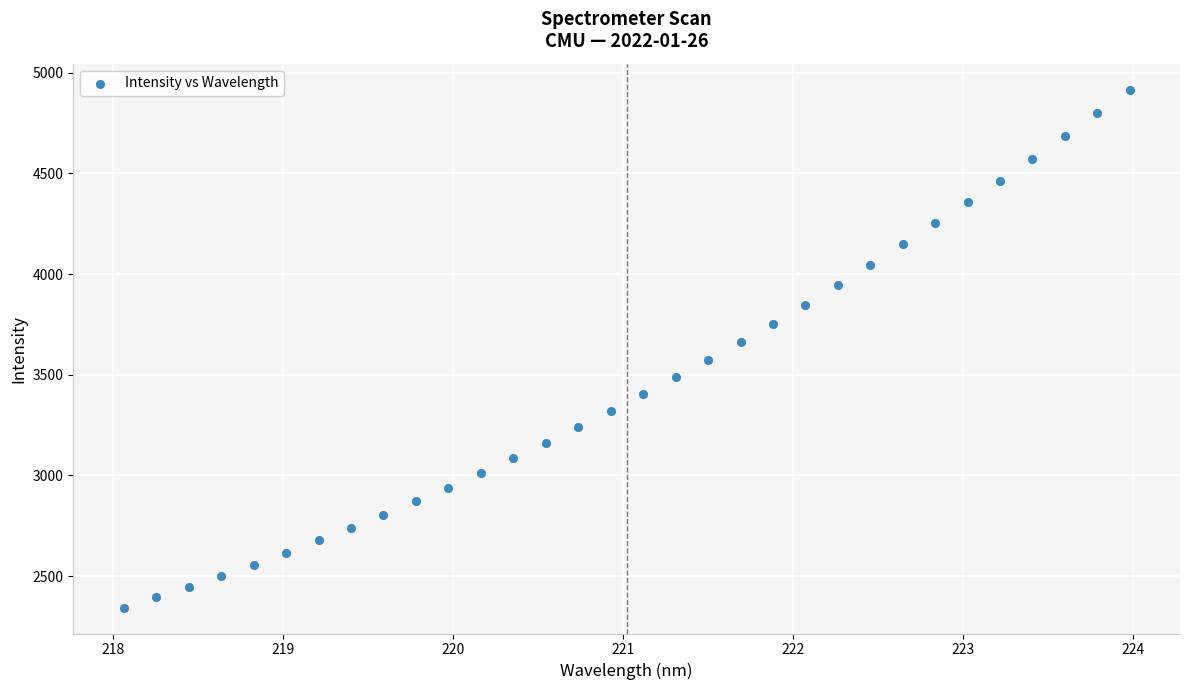

What is the range of X values (max minus min)?

5.9